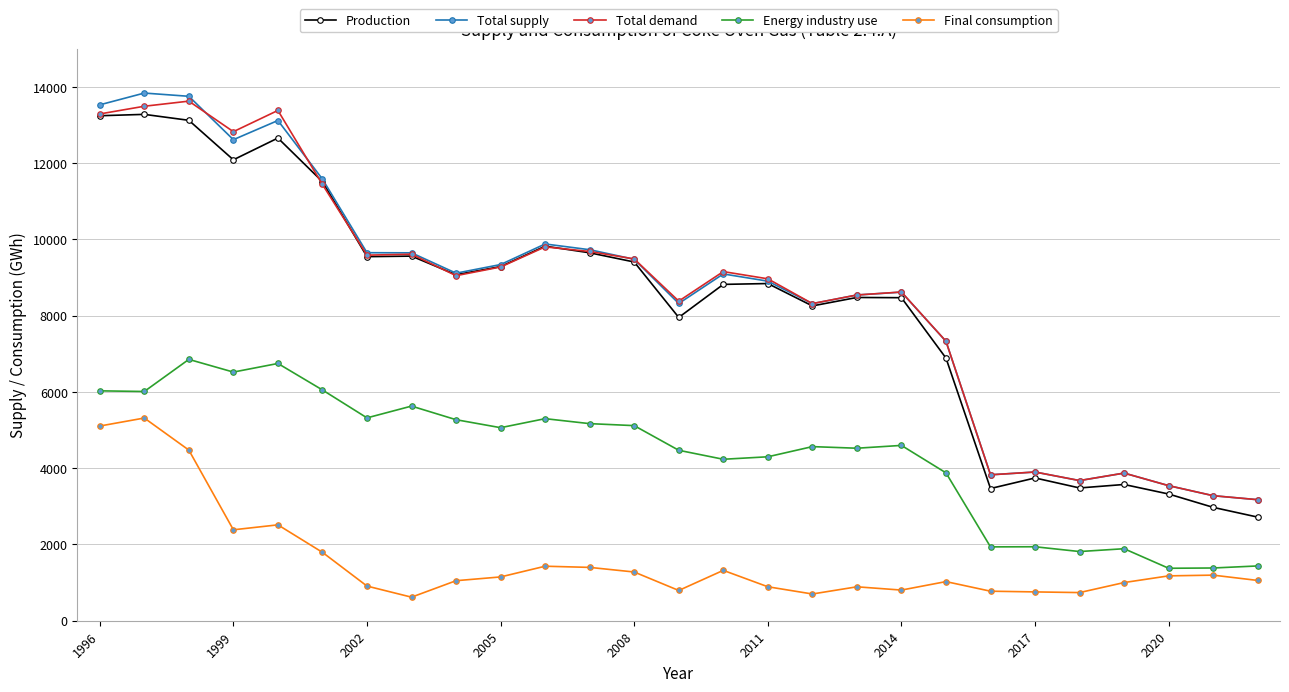

True or false: Final consumption and Energy industry use cross at least once.

False